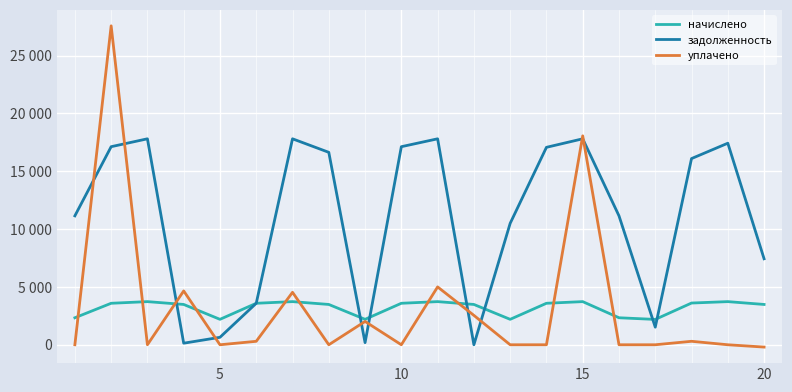

Is this an area chart (filled region under the line)?

No